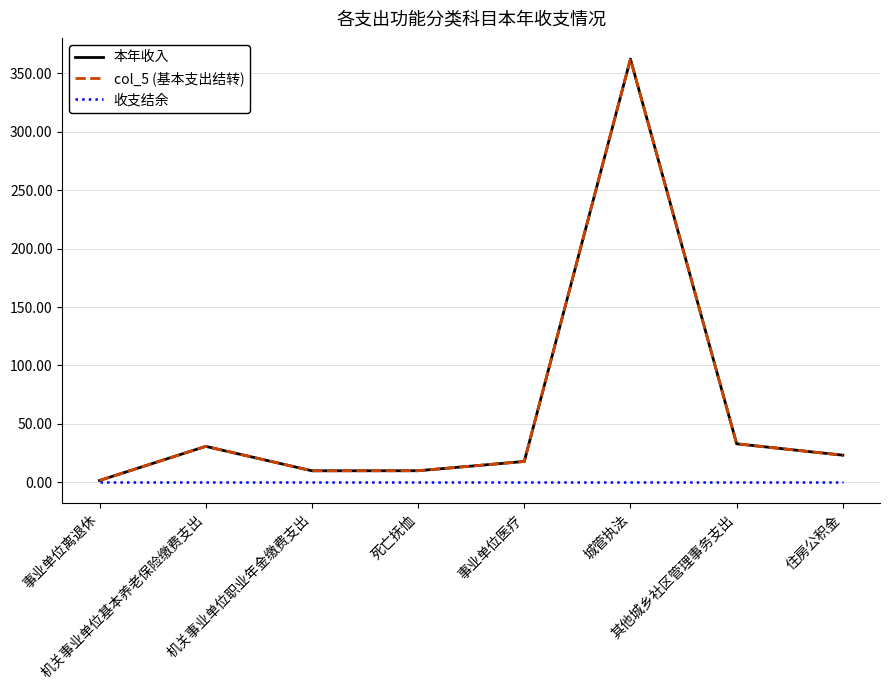

How many lines are shown in the chart?

3